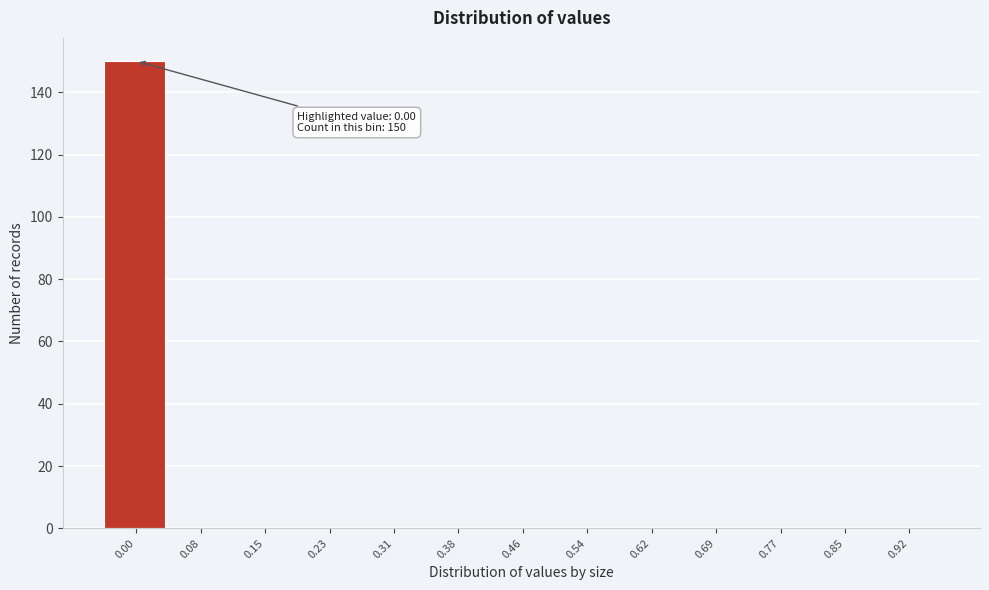

Reading right to left, transcribe all the data shown in this chart.

0.92=0	0.85=0	0.77=0	0.69=0	0.62=0	0.54=0	0.46=0	0.38=0	0.31=0	0.23=0	0.15=0	0.08=0	0.00=150